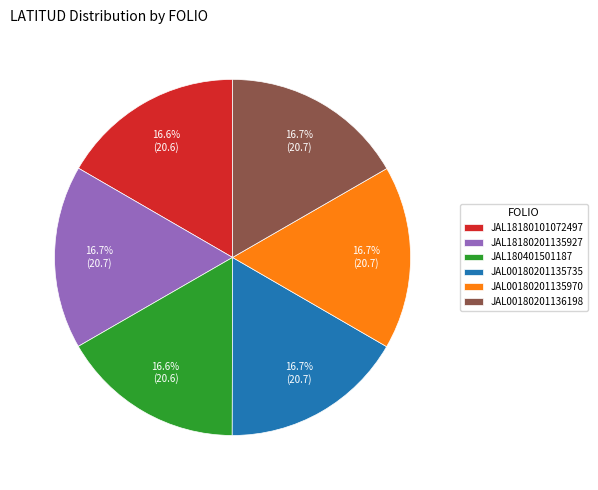

The JAL18180201135927 slice represents 17% of the pie. True or false?

True